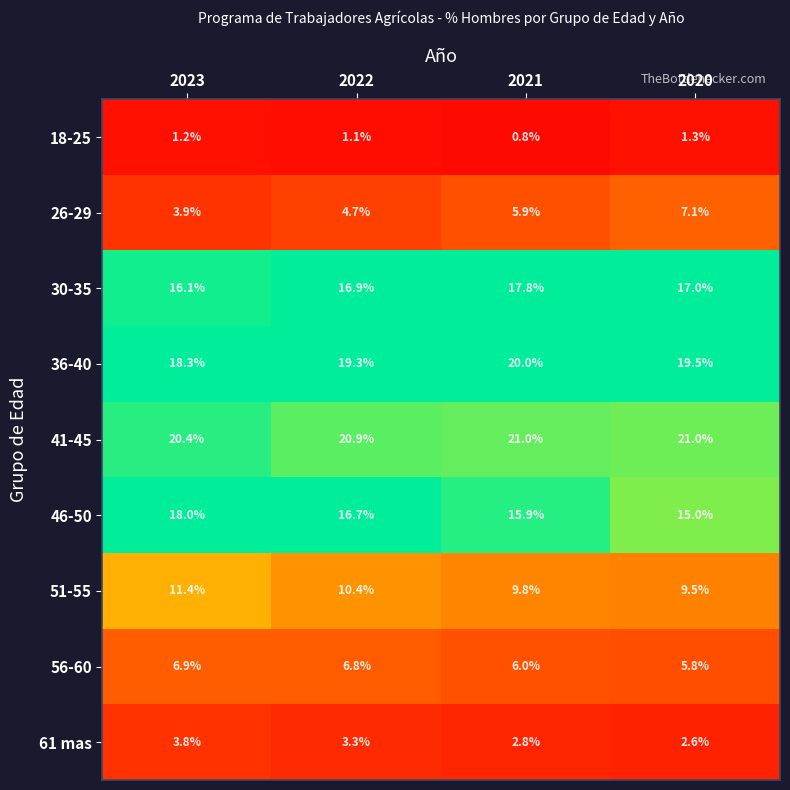

The 26-29 series shows 10.6 at 2021. True or false?

False